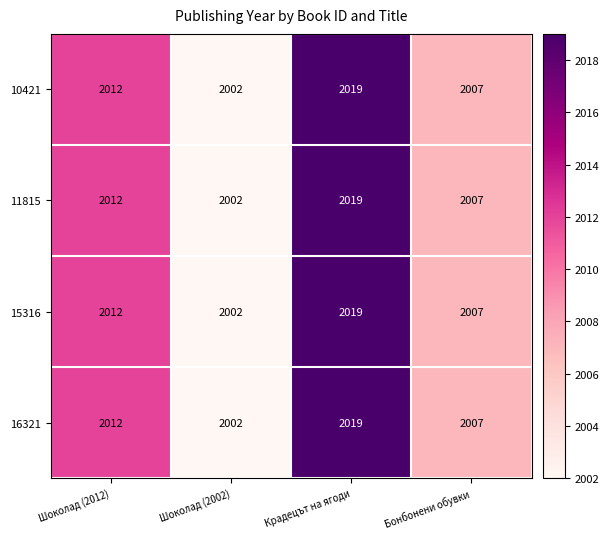

Which category has the lowest value in the 16321 series?

Шоколад (2002)